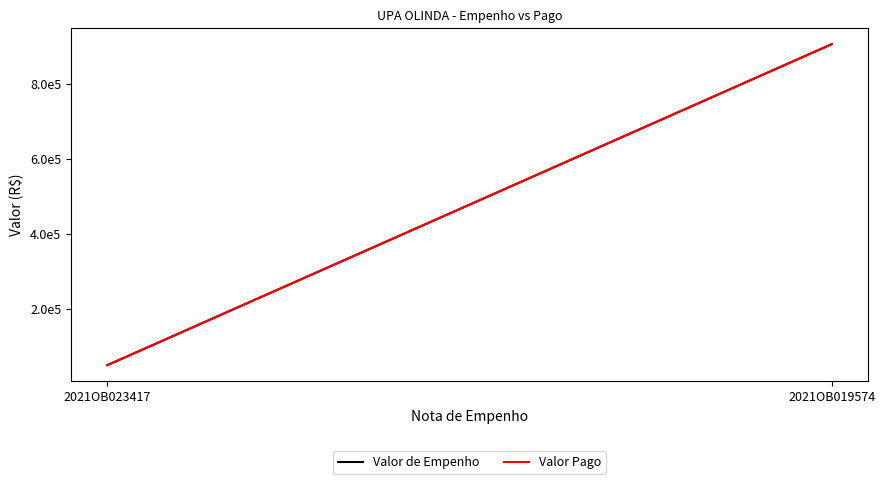

True or false: Valor Pago has a value of 905150.2 at 2021OB019574.

True